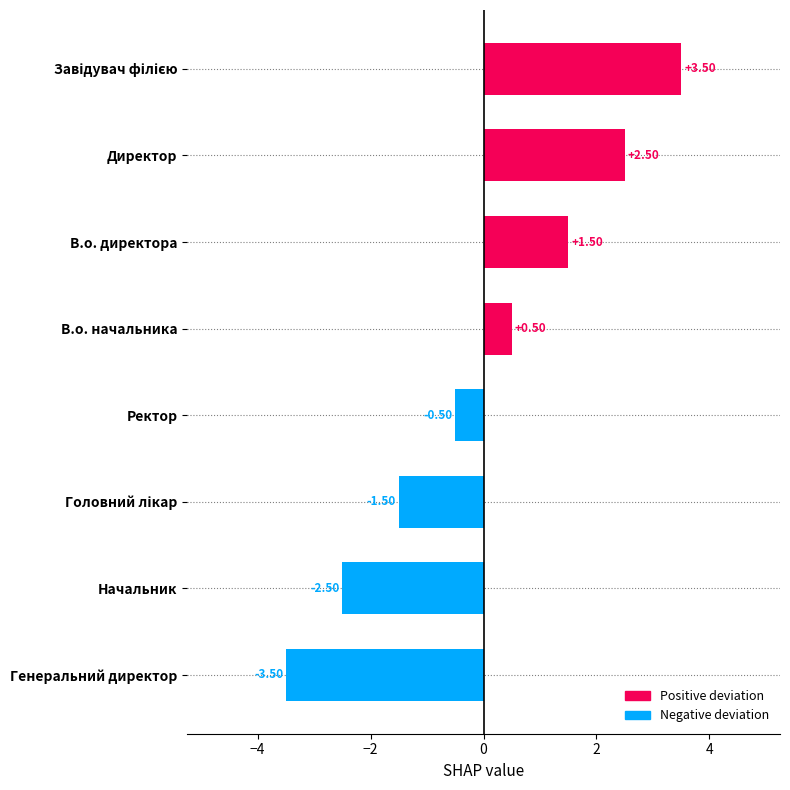

What is the change in value from Генеральний директор to В.о. директора?

+5.0